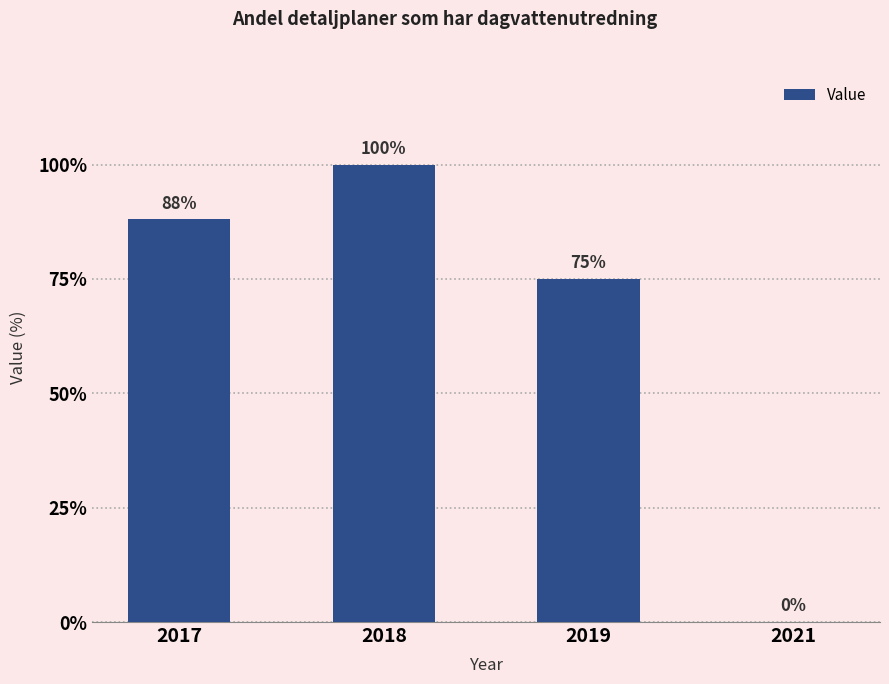

Reading left to right, transcribe all the data shown in this chart.

88	100	75	0